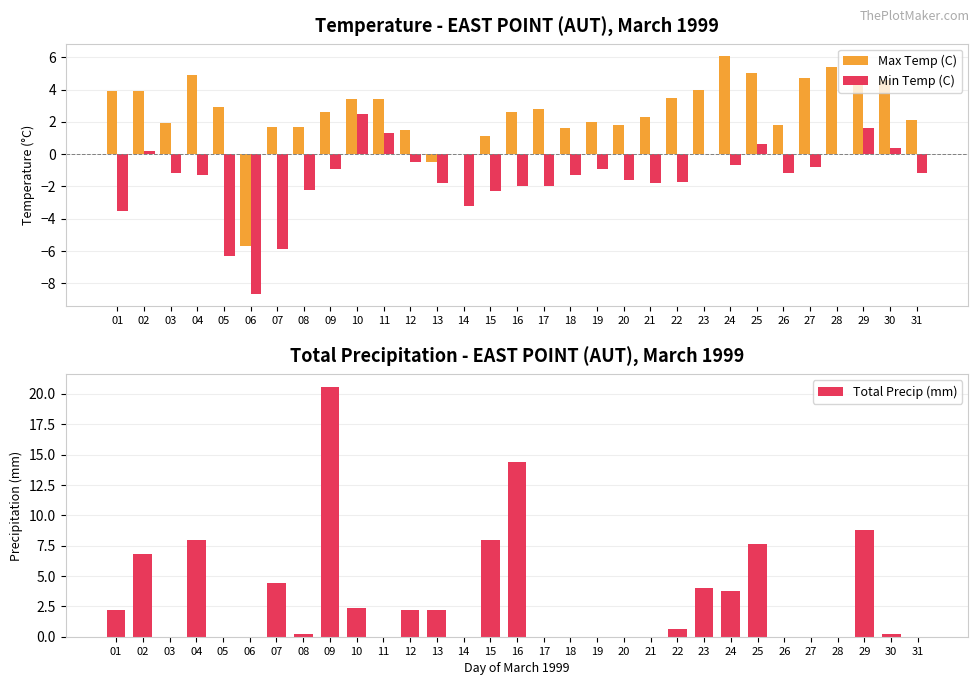

How many data points in Max Temp (C) are less than 2?

11